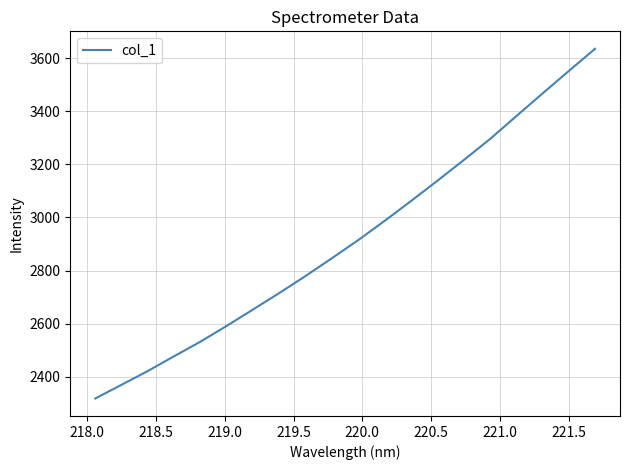

What is the maximum value shown in the chart?

3635.3